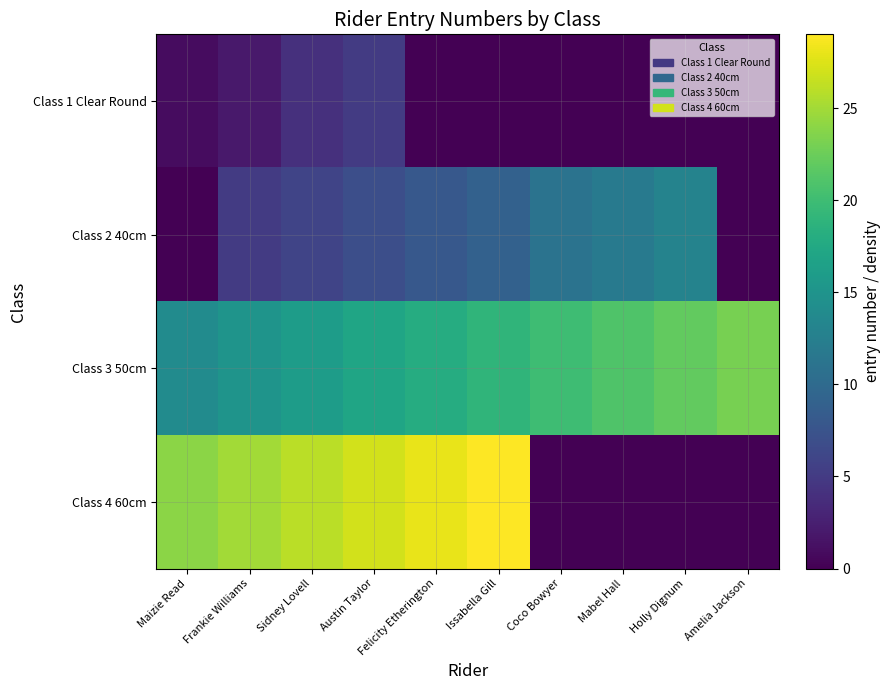

Rank the series by their maximum value, from lowest to highest.

Class 1 Clear Round, Class 2 40cm, Class 3 50cm, Class 4 60cm